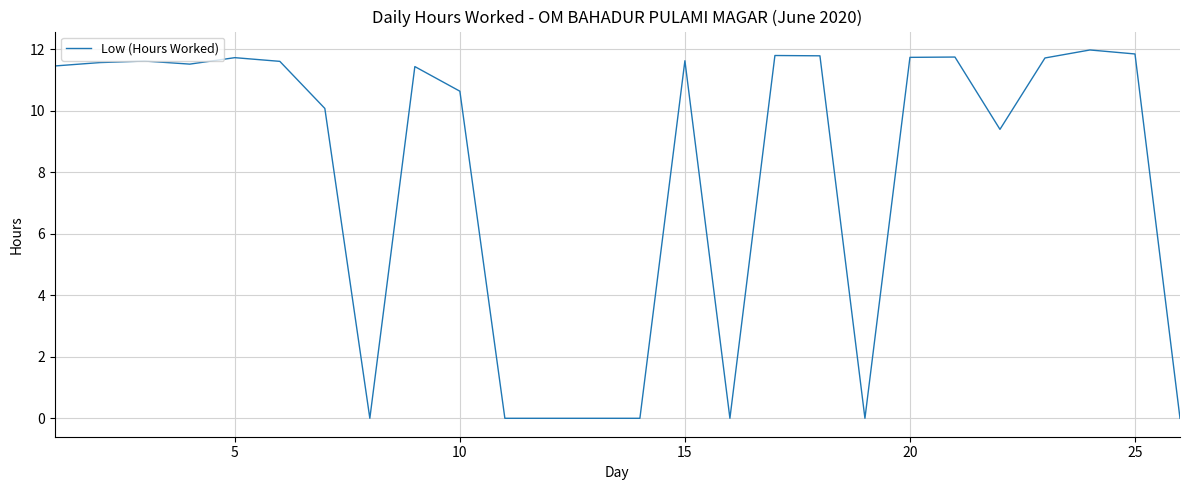

What is the maximum value shown in the chart?

12.0